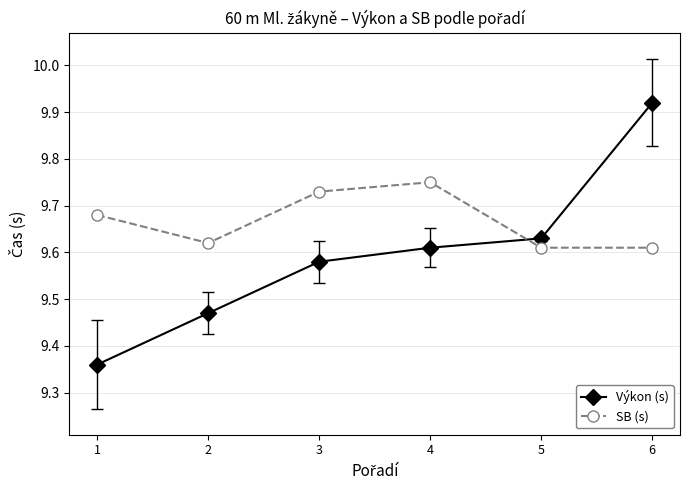

Is this an area chart (filled region under the line)?

No